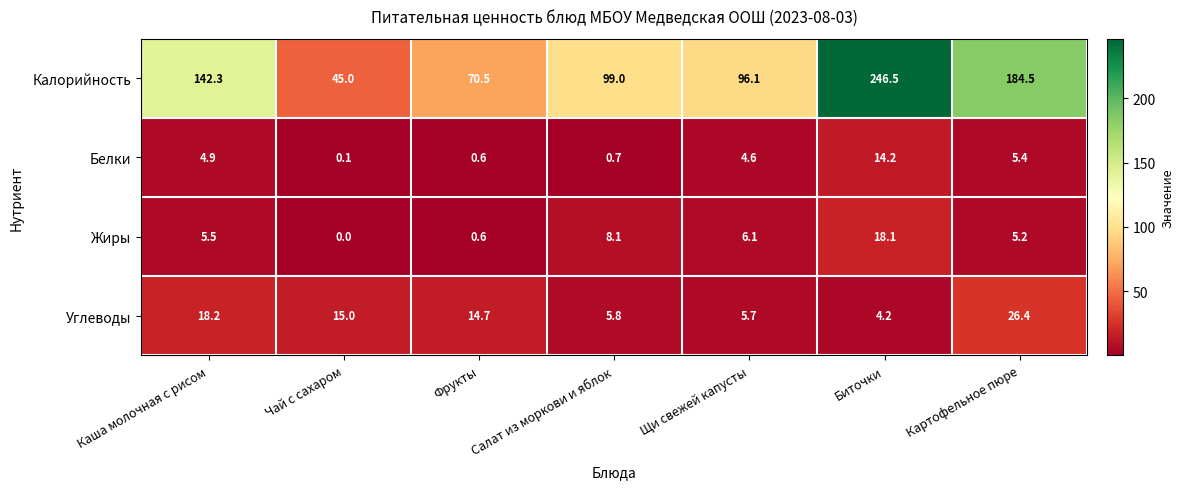

What is the sum of the Углеводы values at Щи свежей капусты and Салат из моркови и яблок?

11.5